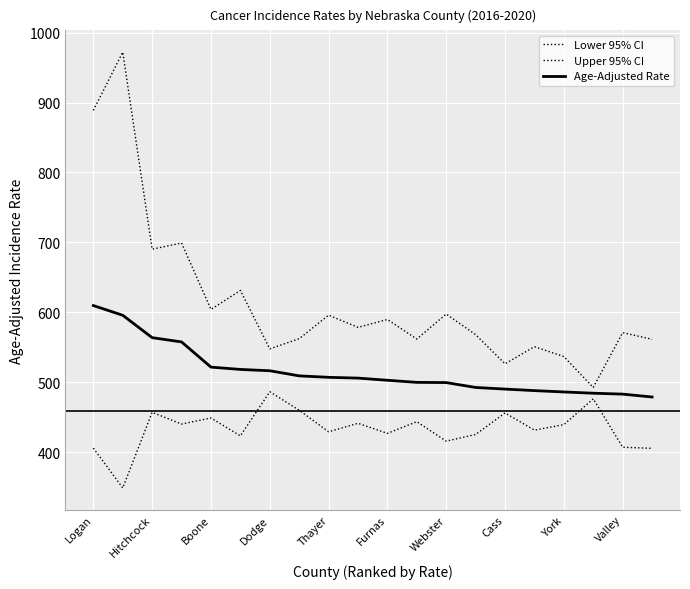

How many lines are shown in the chart?

3